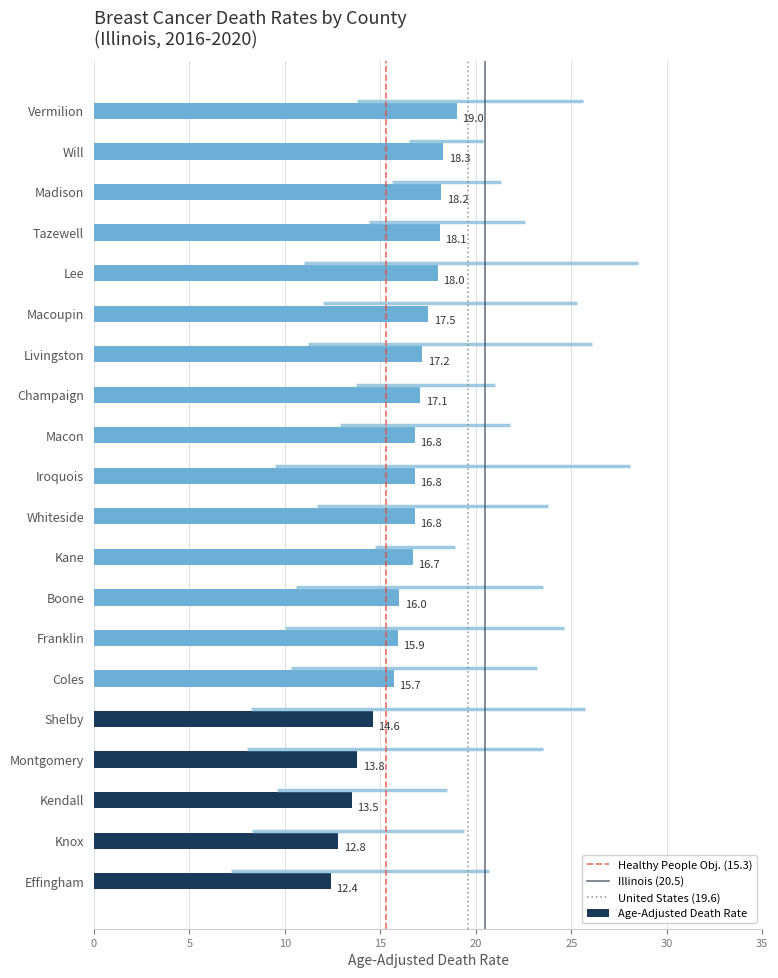

What is the change in value from Shelby to Tazewell?

+3.5